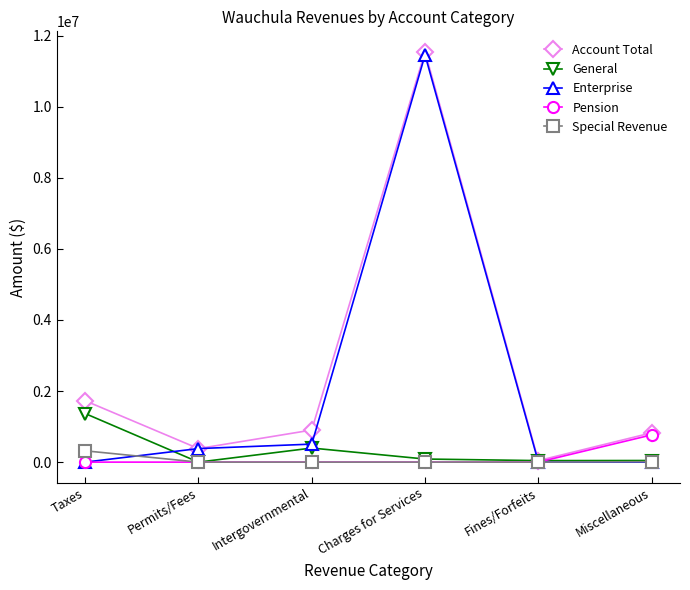

What is the label of the 2nd point from the right?

Fines/Forfeits